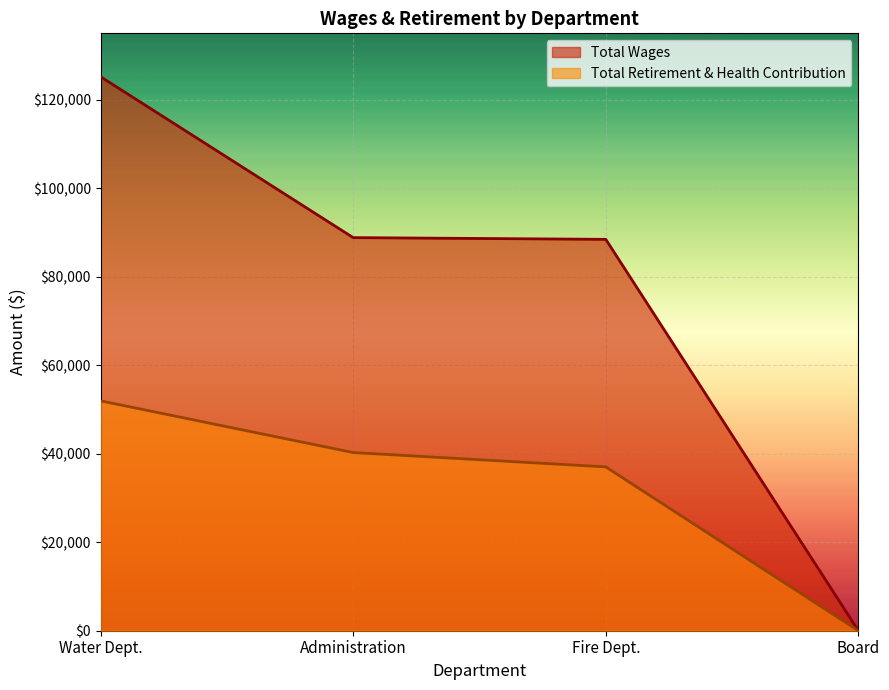

How many values in Total Retirement & Health Contribution are above zero?

3